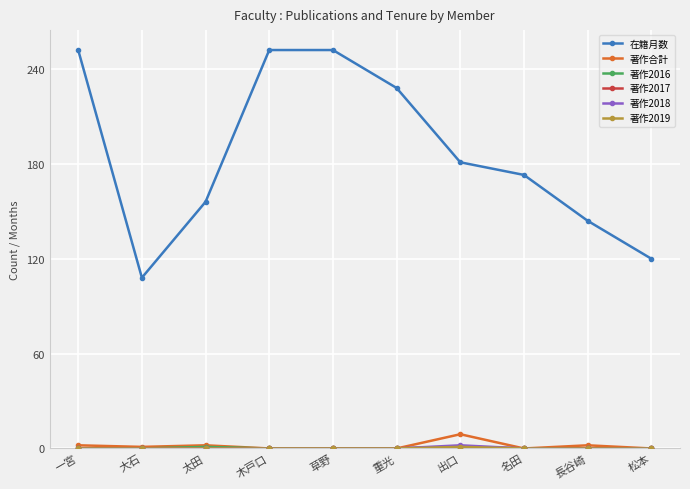

What is the label of the 7th point from the left?

出口